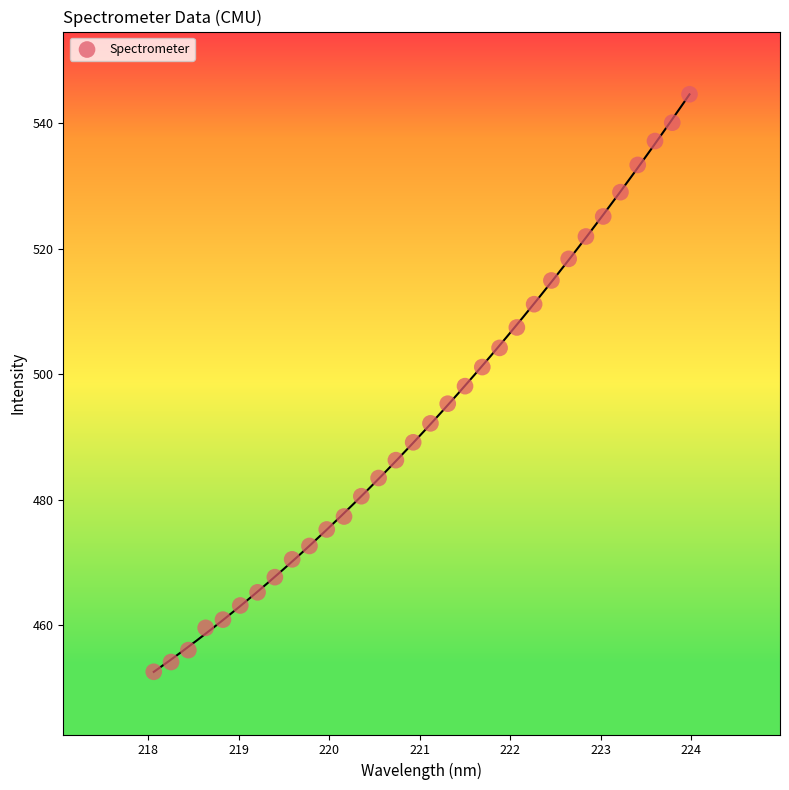

What is the range of X values (max minus min)?

5.9